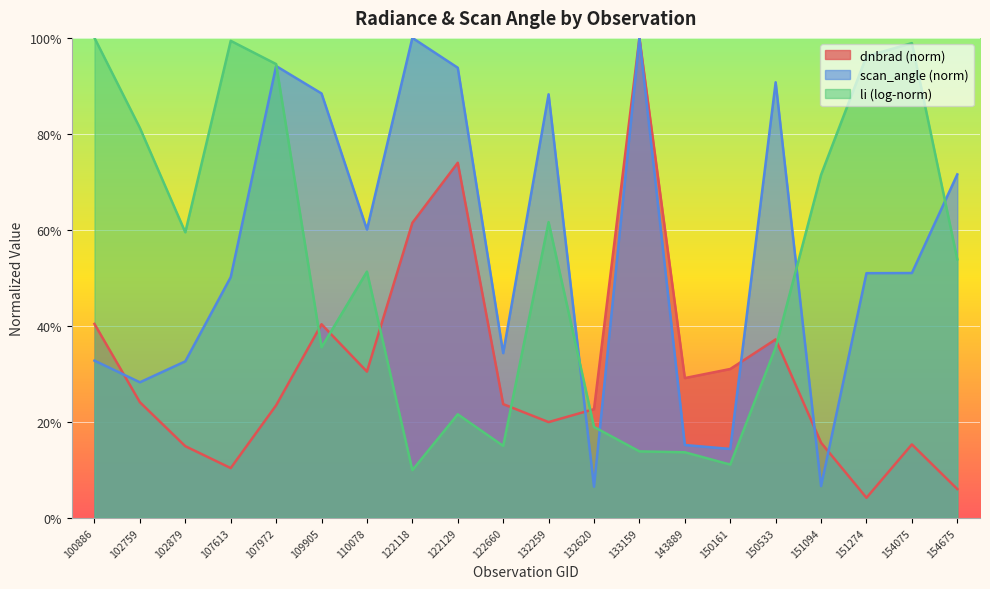

What are all the series names shown in the legend?

dnbrad (norm), scan_angle (norm), li (log-norm)